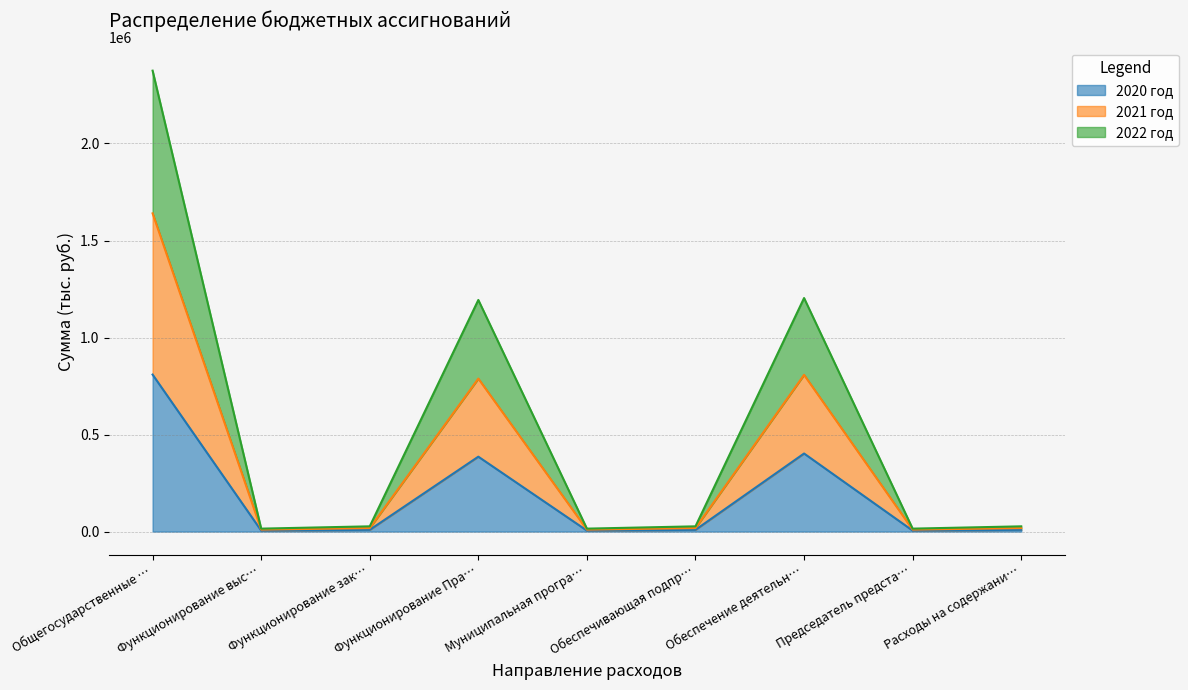

The 2020 год series shows 1072929.0 at Общегосударственные …. True or false?

False